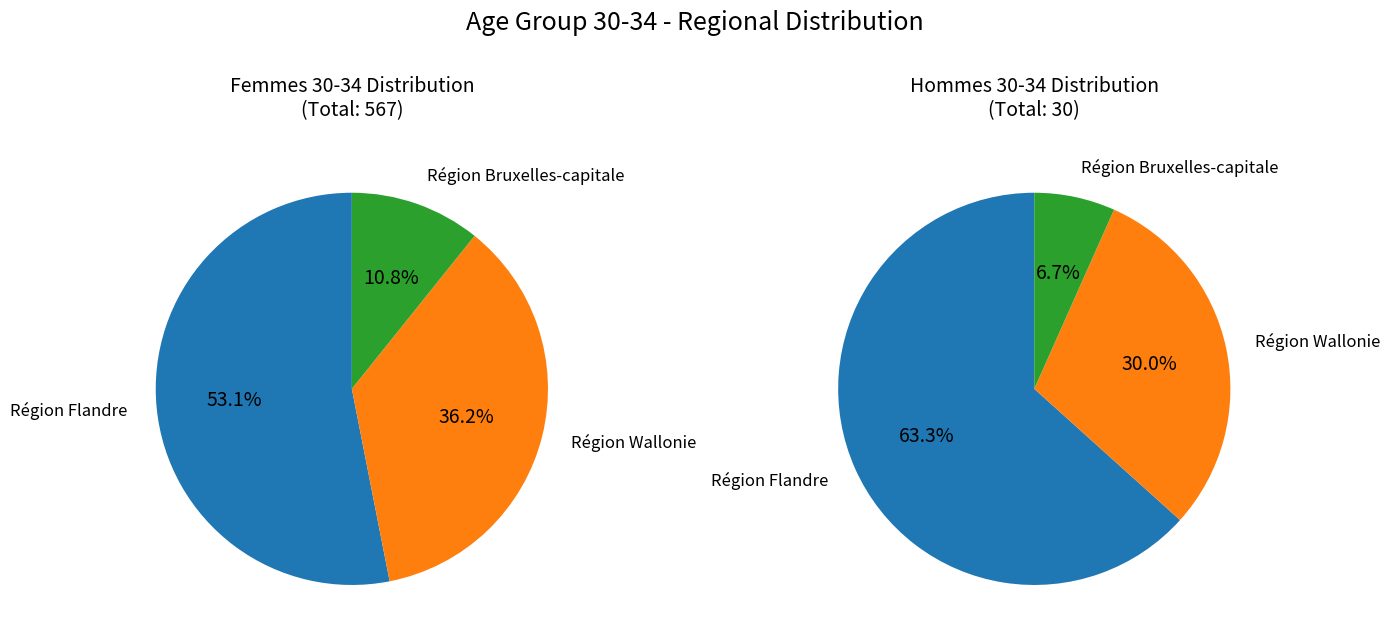

The Prov Flandre occidentale slice represents 1% of the pie. True or false?

False